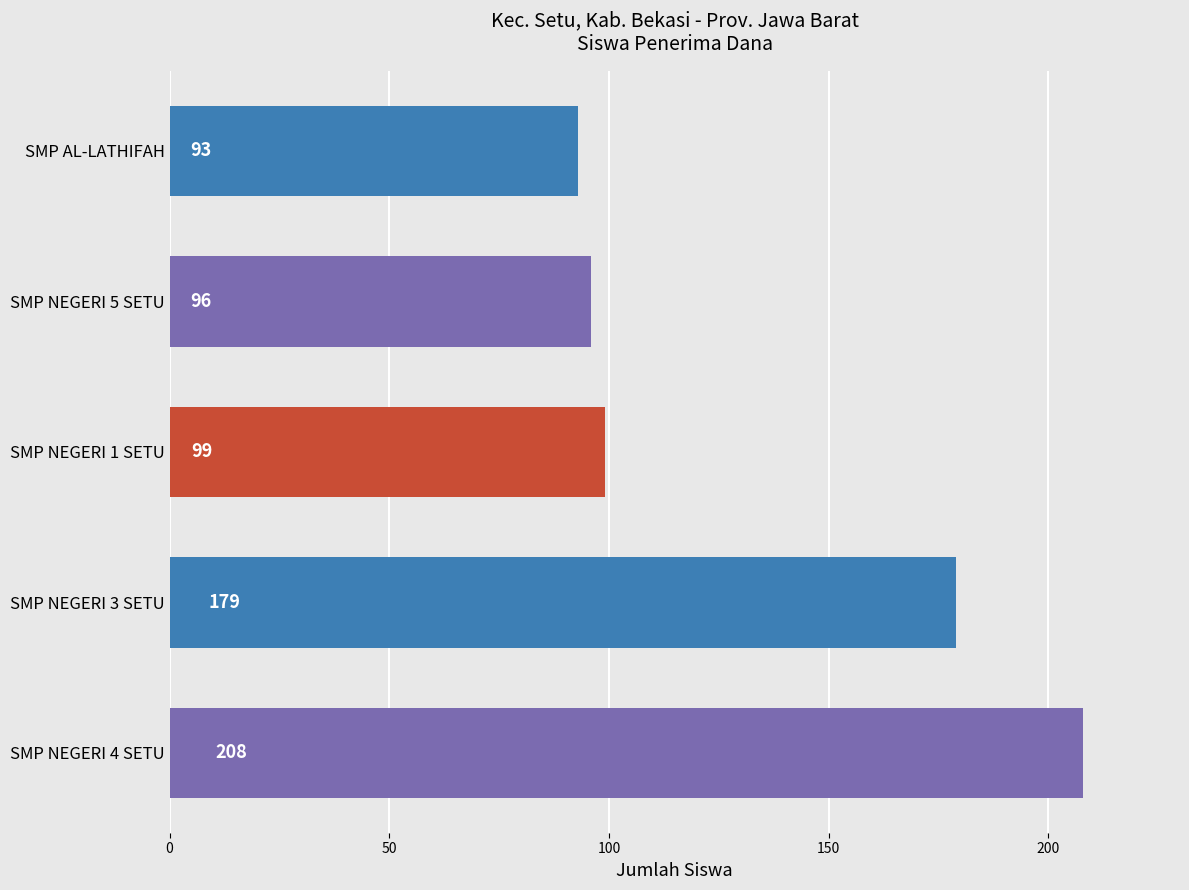

The value at SMP NEGERI 5 SETU is 167. True or false?

False